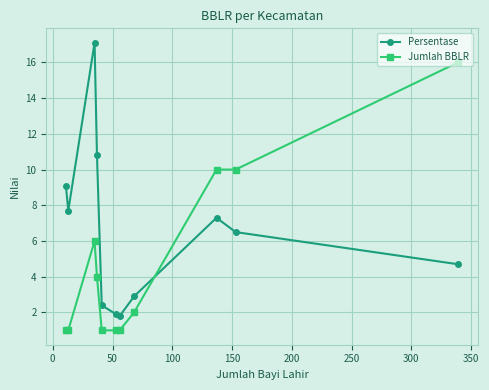

Rank the series by their average value, from lowest to highest.

Jumlah BBLR, Persentase